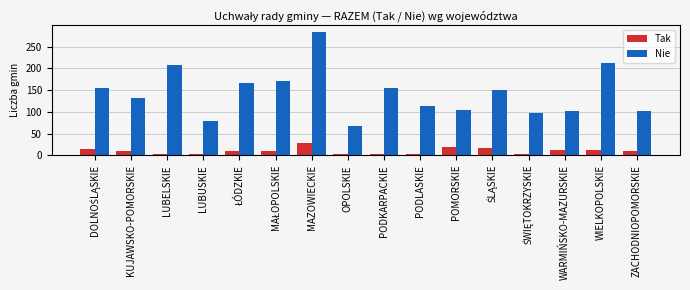

Which series has the largest range (max minus min)?

Nie